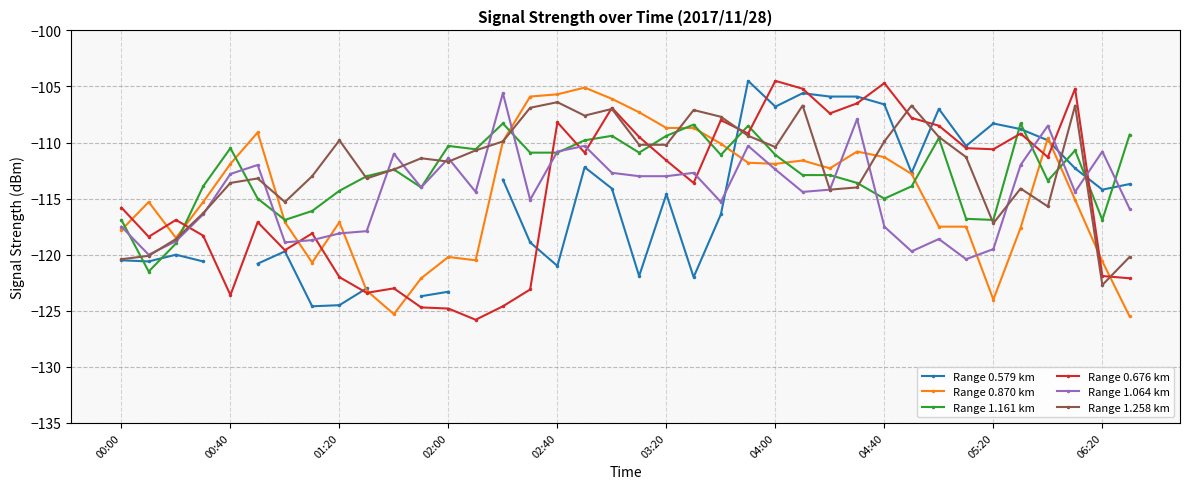

How many data points in Range 0.579 km are above -114?

16